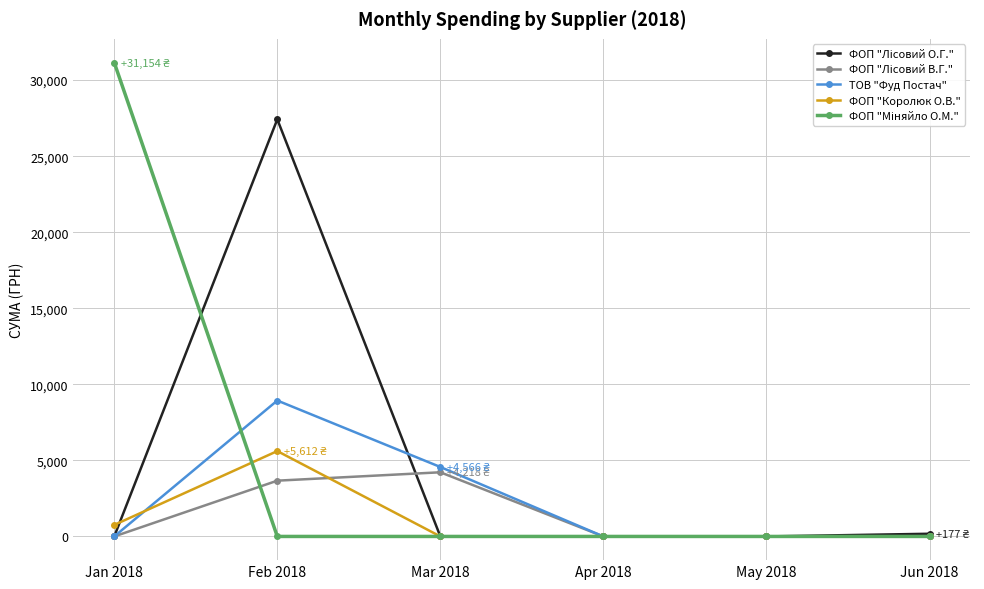

How many lines are shown in the chart?

5